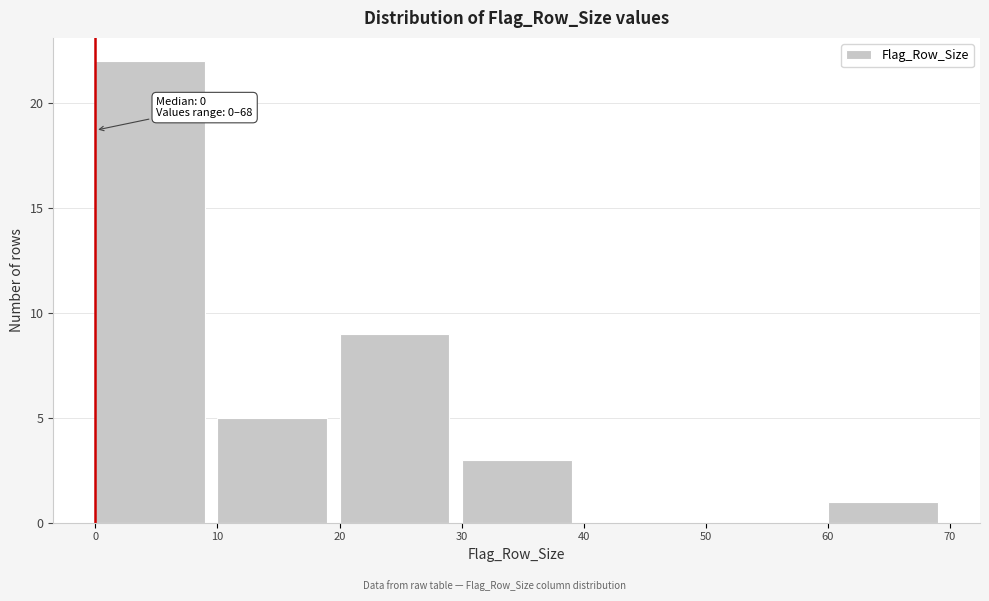

Over which range of the x-axis is the bar tallest?

0 to 10